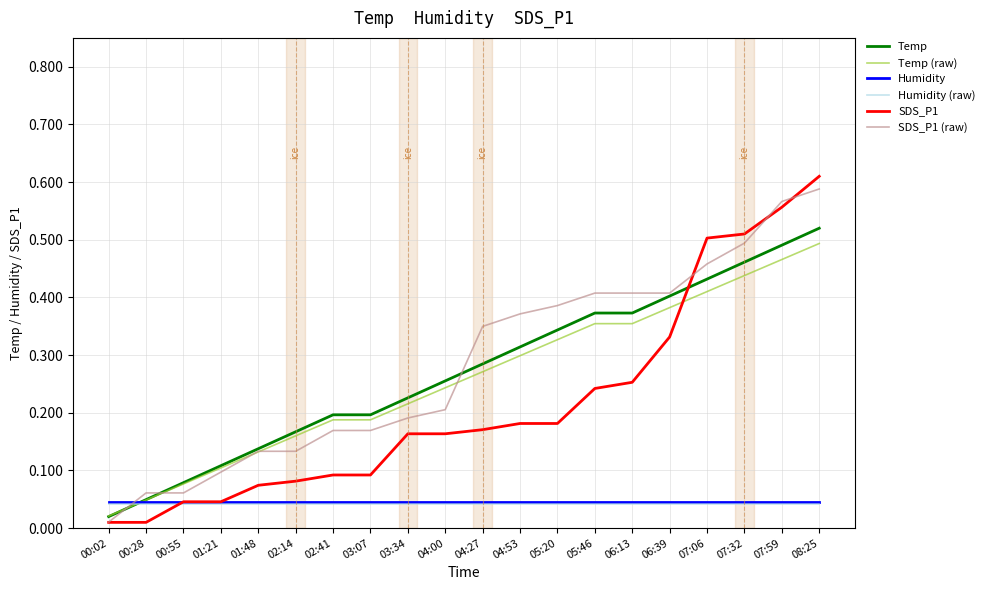

Between 02:14 and 07:06, which series saw the biggest shift?

SDS_P1